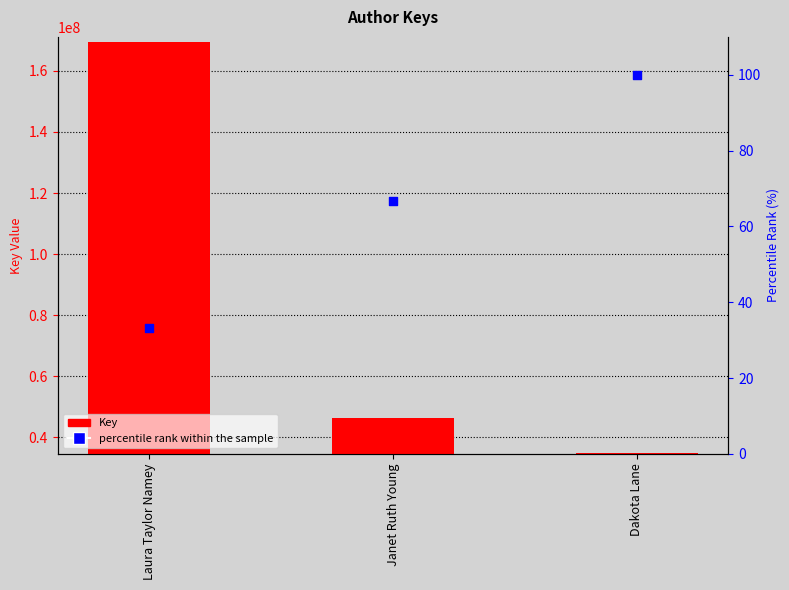

What are all the series names shown in the legend?

Key, percentile rank within the sample